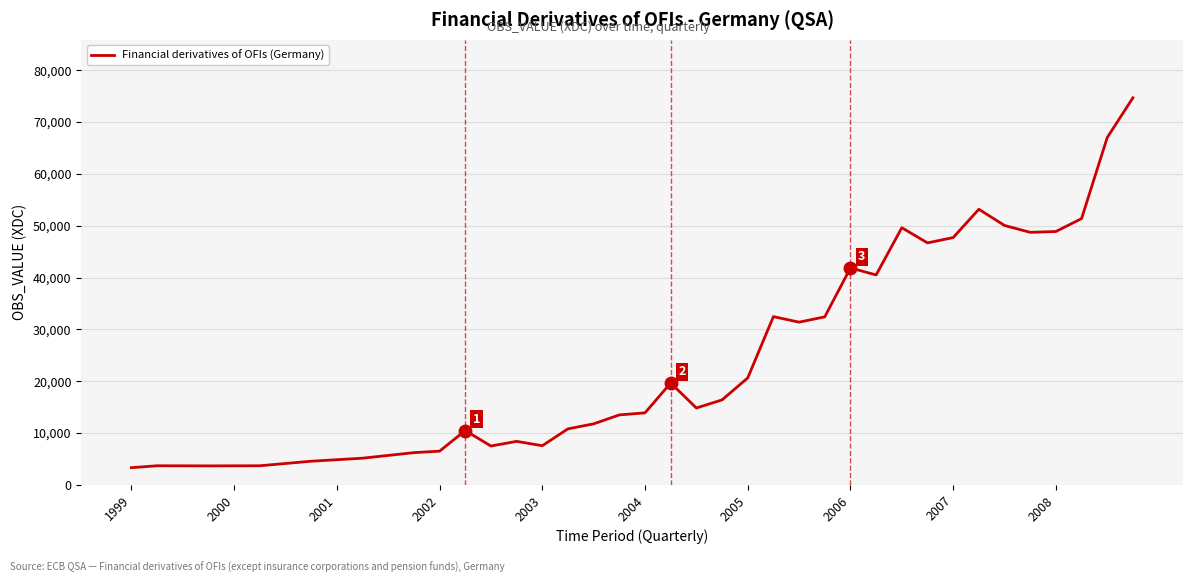

What is the difference between the maximum and minimum values?

71350